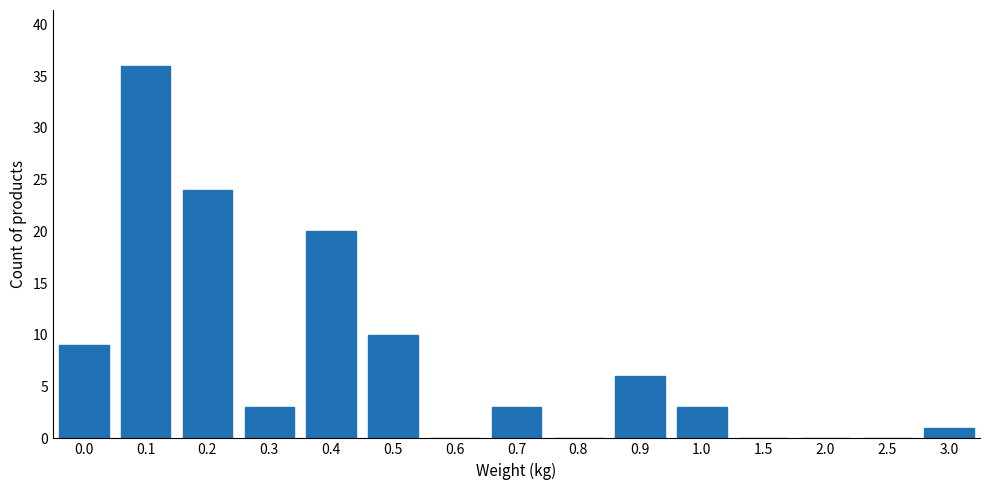

Reading right to left, what are all the values shown in this chart?

3.0=1	2.5=0	2.0=0	1.5=0	1.0=3	0.9=6	0.8=0	0.7=3	0.6=0	0.5=10	0.4=20	0.3=3	0.2=24	0.1=36	0.0=9